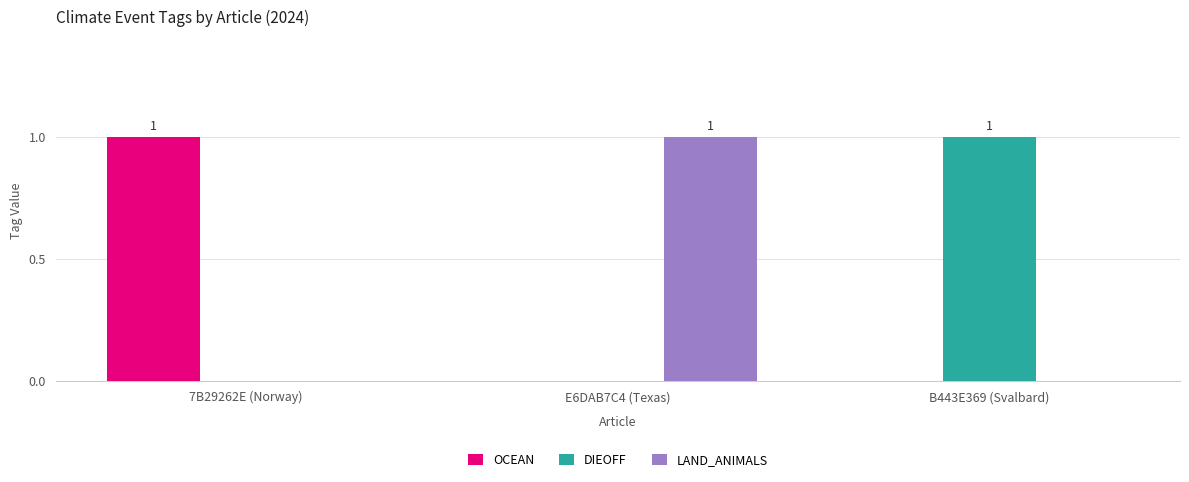

Is it true that LAND_ANIMALS equals 1 at B443E369 (Svalbard)?

False